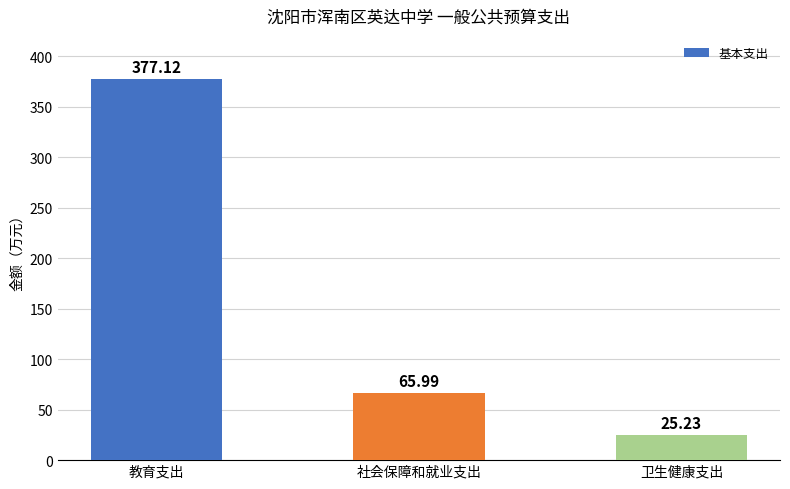

At which label does the data first exceed 65?

教育支出